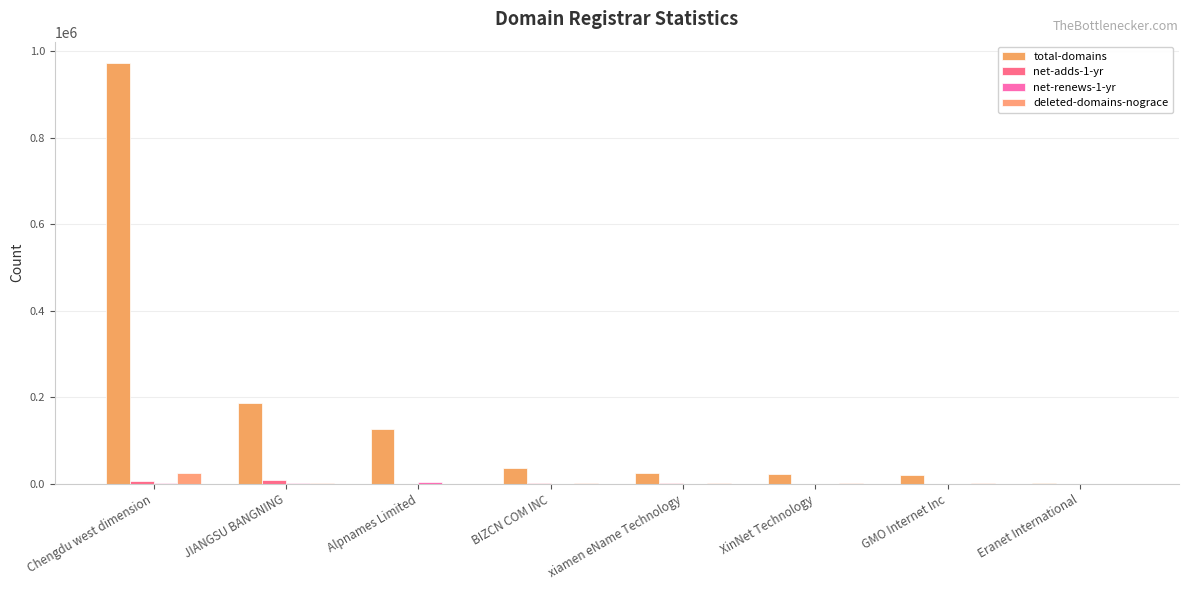

Between BIZCN COM INC and XinNet Technology, which series saw the biggest shift?

total-domains